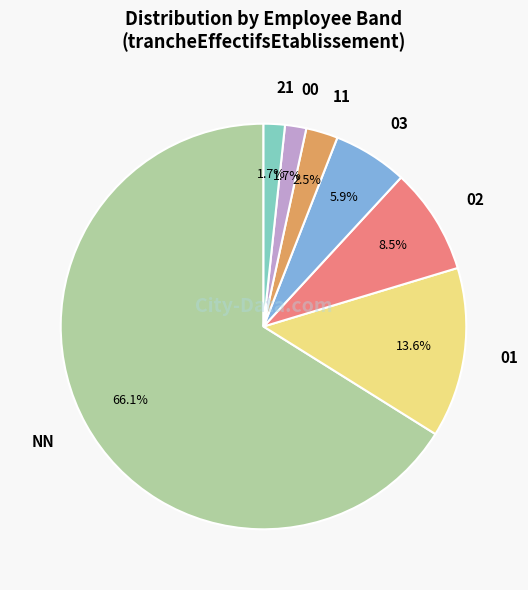

Is there any slice that represents more than half of the pie?

Yes